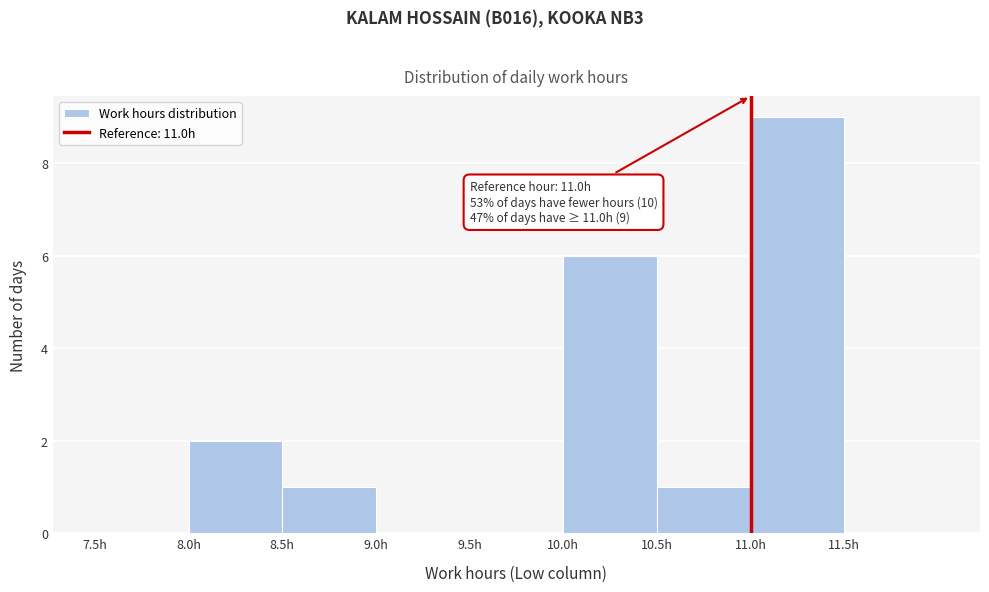

Over which range of the x-axis is the bar tallest?

11.0 to 11.5